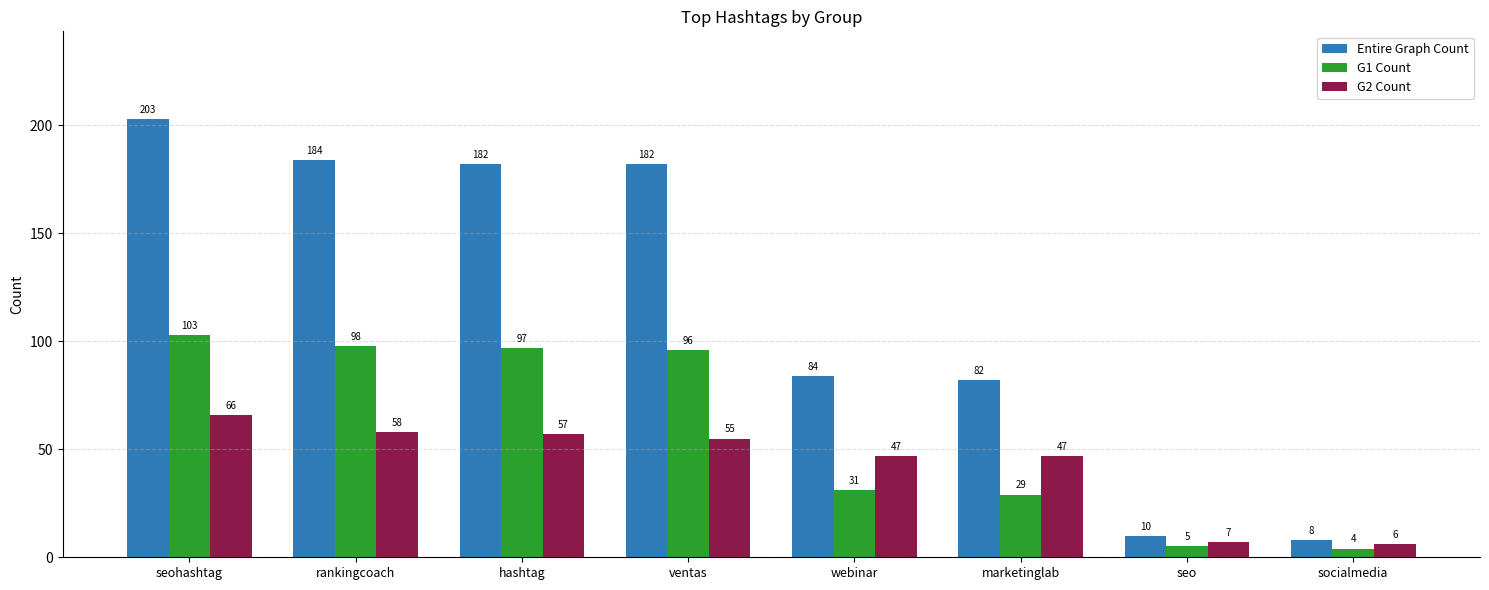

What is the sum of the G1 Count values at socialmedia and hashtag?

101